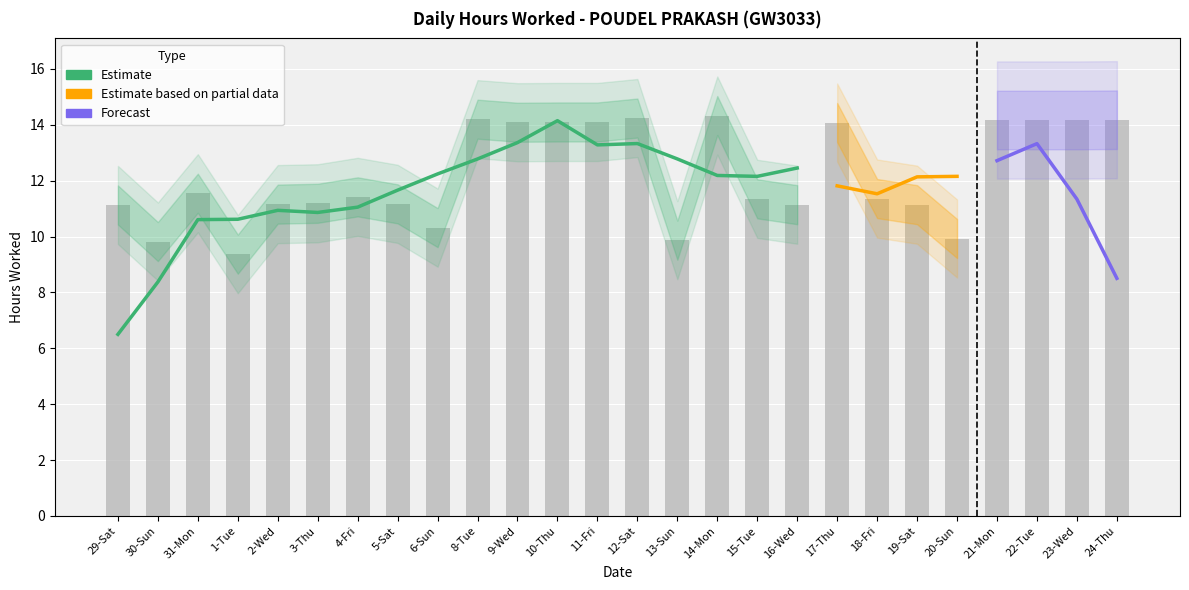

Approximately how many times larger is the value at 16-Wed compared to 10-Thu?

0.8